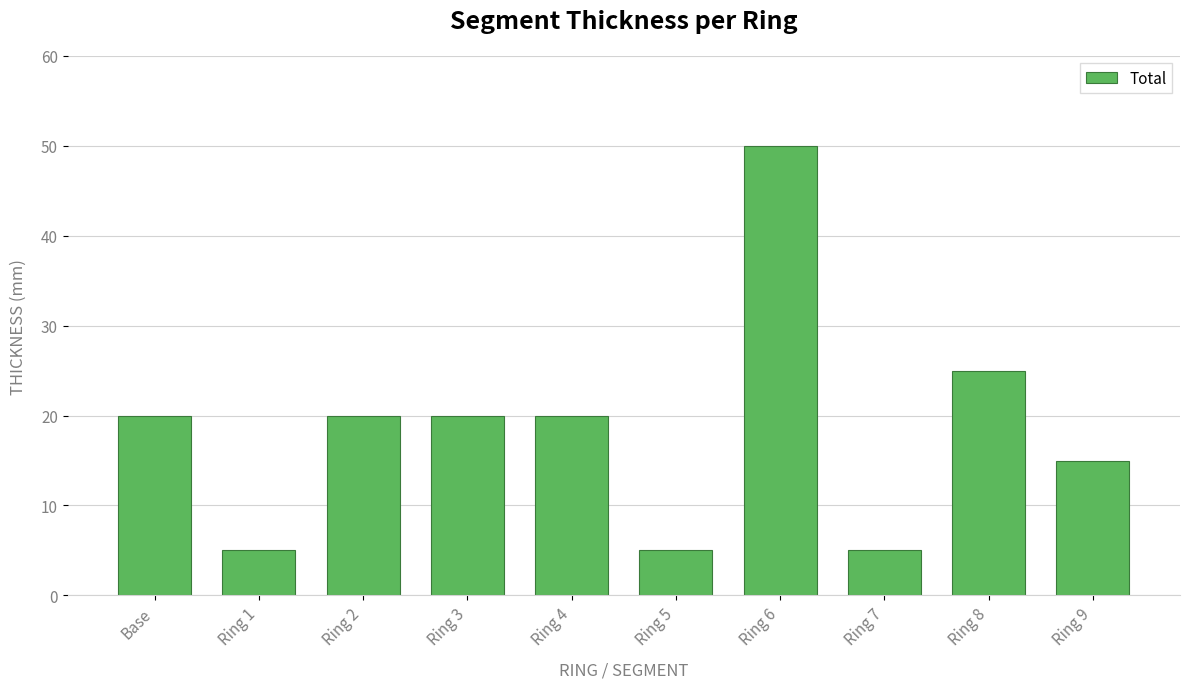

Reading left to right, what are all the values shown in this chart?

Base=20	Ring 1=5	Ring 2=20	Ring 3=20	Ring 4=20	Ring 5=5	Ring 6=50	Ring 7=5	Ring 8=25	Ring 9=15